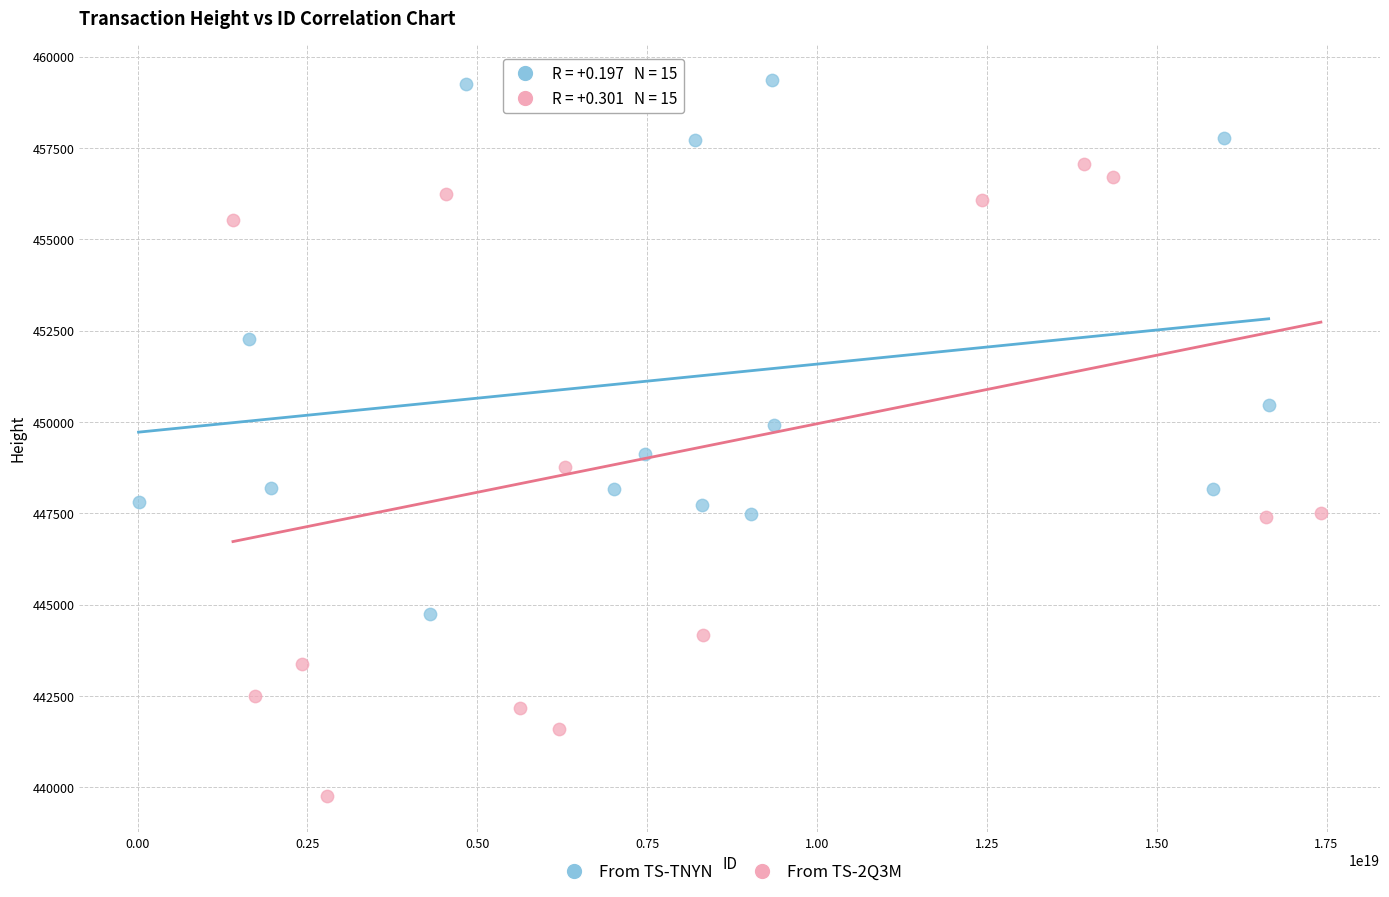

Which series has the largest Y range (max minus min)?

From TS-2Q3M